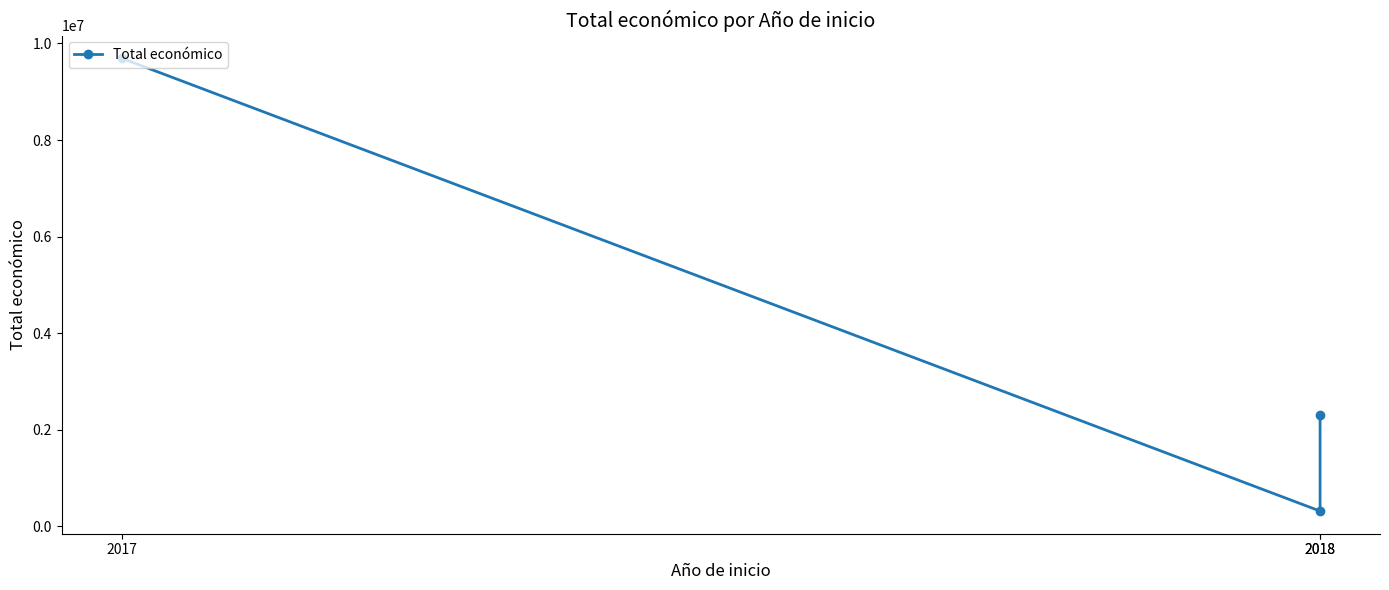

List the labels in order of value, smallest first.

2018, 2018, 2017